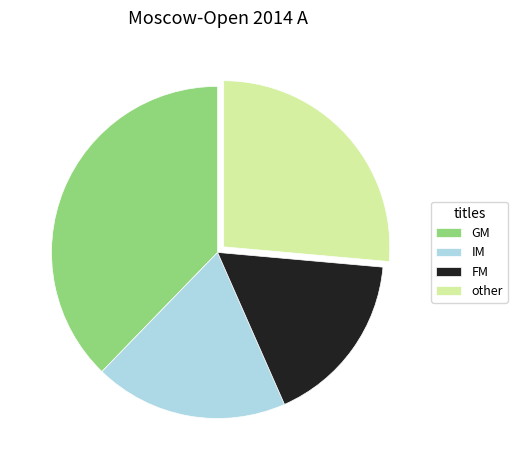

Combined, do FM and other account for over 50%?

No